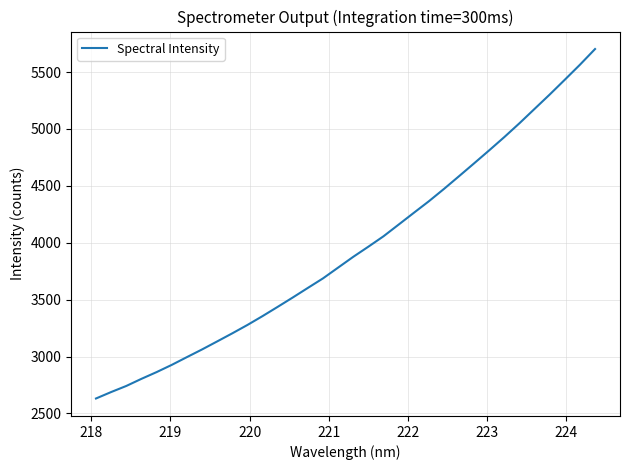

What is the difference between the maximum and minimum values?

3071.7